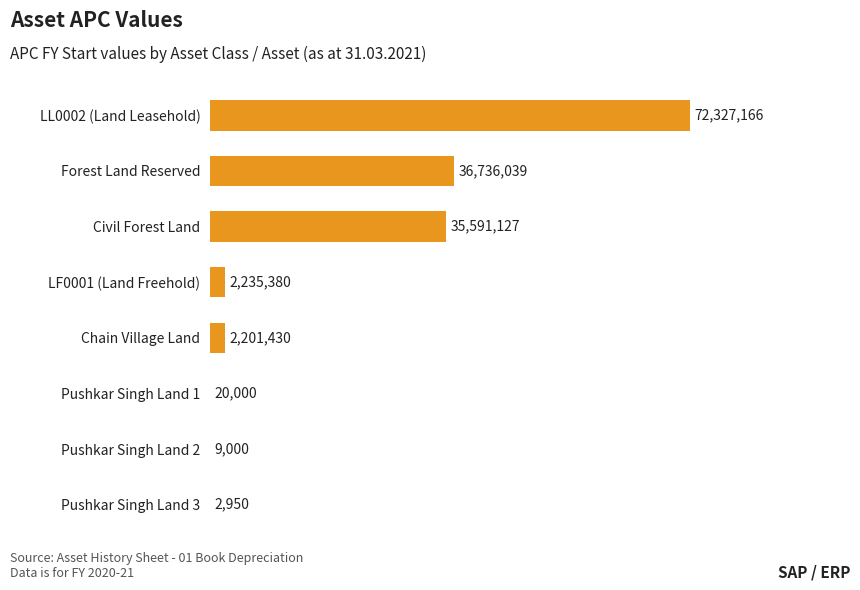

Does the chart contain stacked bars?

No